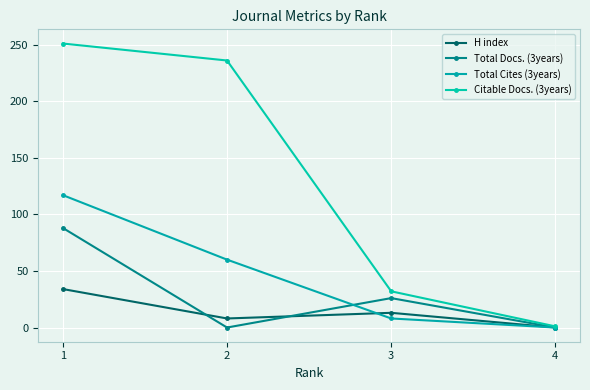

Which series has the largest total across all categories?

Citable Docs. (3years)